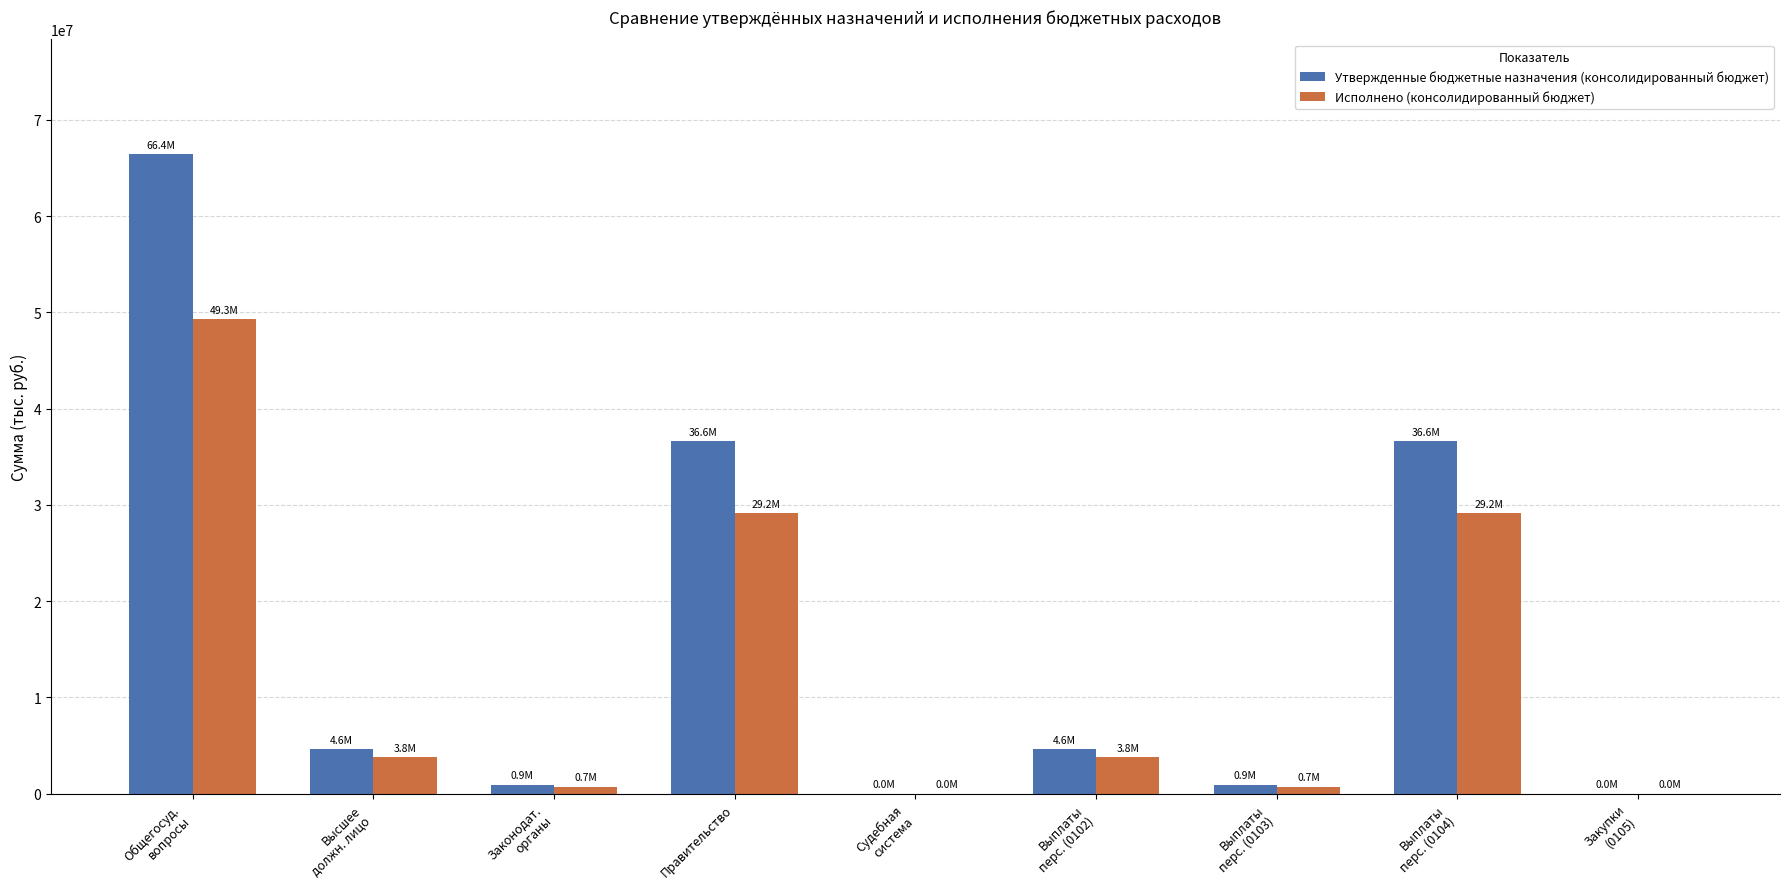

What is the sum of all Исполнено (консолидированный бюджет) values?

116704766.8